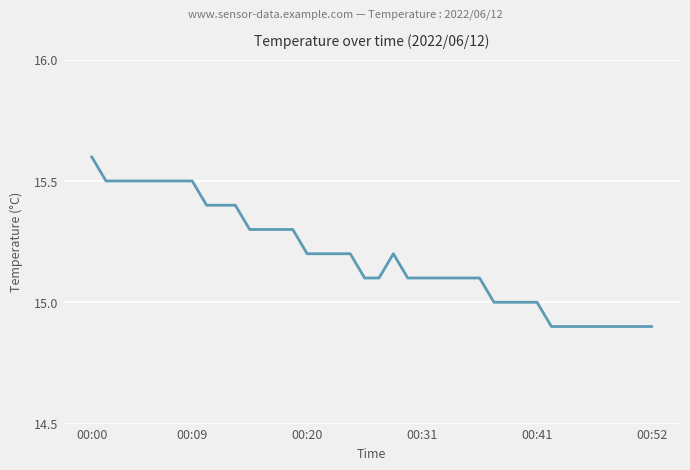

Does the chart display data point markers on the line(s)?

No